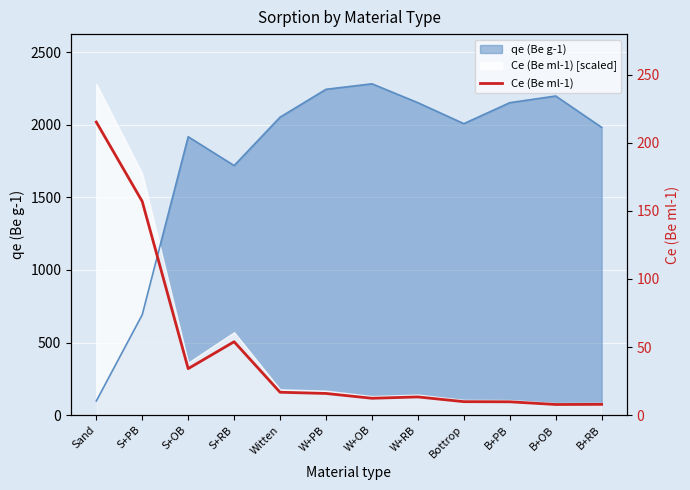

How many interior local peaks (higher than both neighbors) does the data have?

2